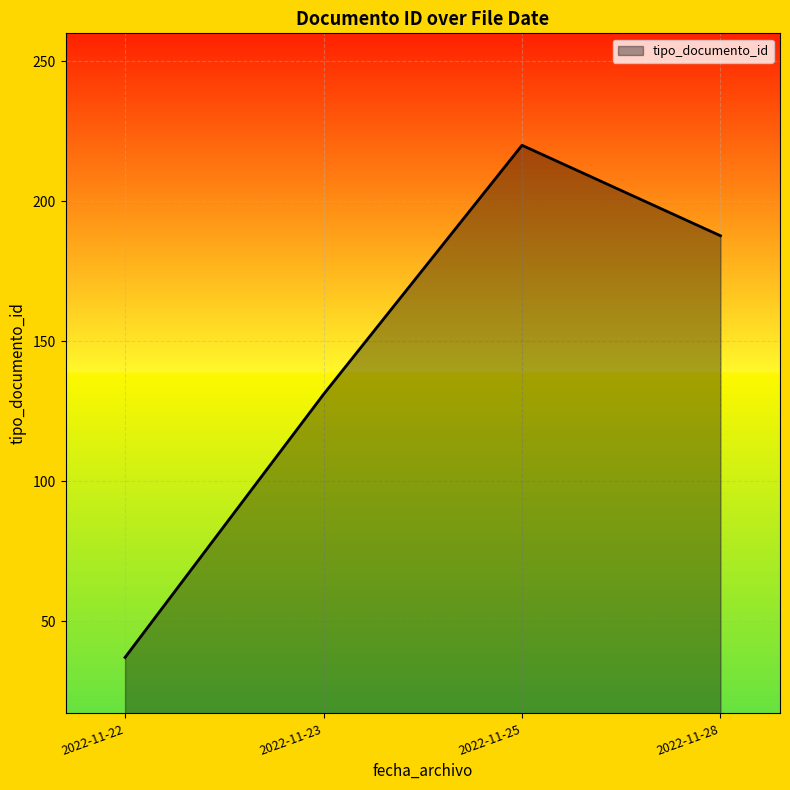

List the labels in order of value, smallest first.

2022-11-22, 2022-11-23, 2022-11-28, 2022-11-25